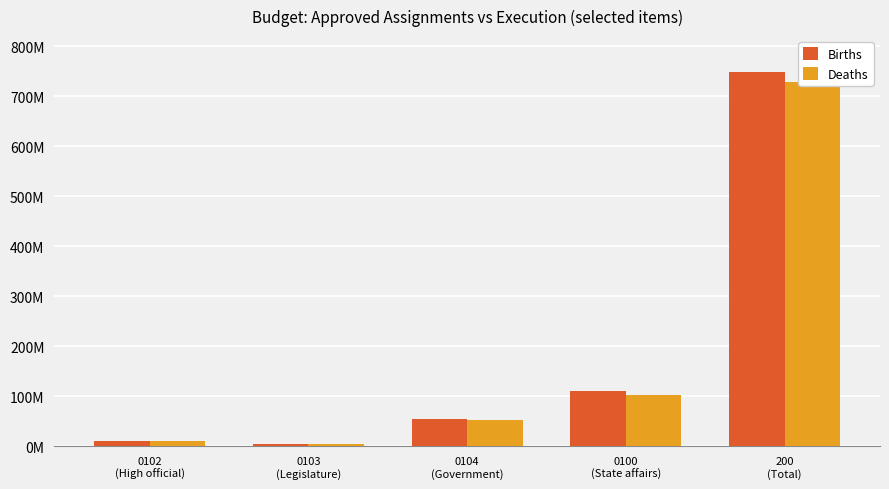

Is it true that Births equals 747618300.3 at 200
(Total)?

True